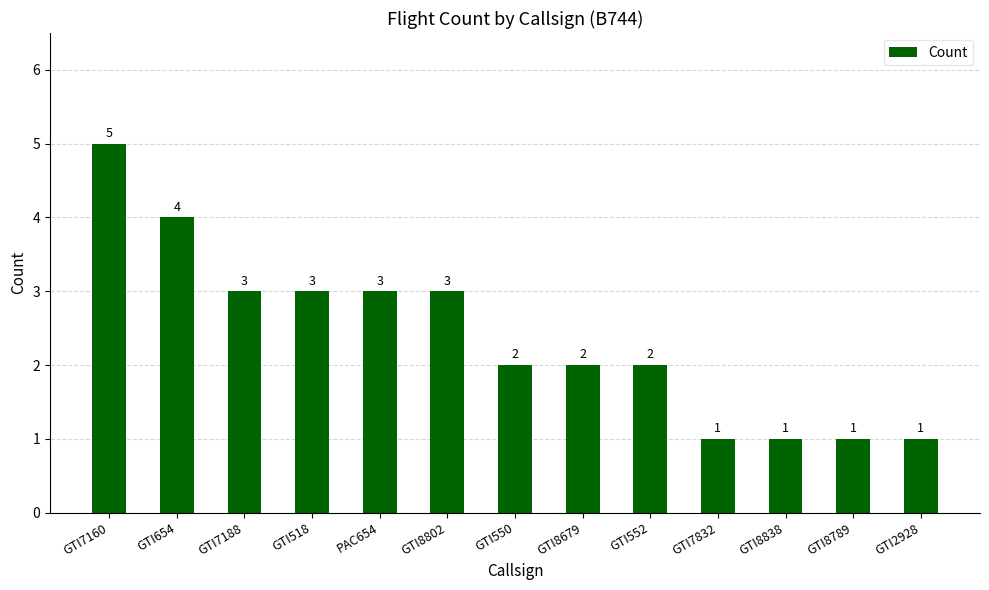

How many values are below 2?

4